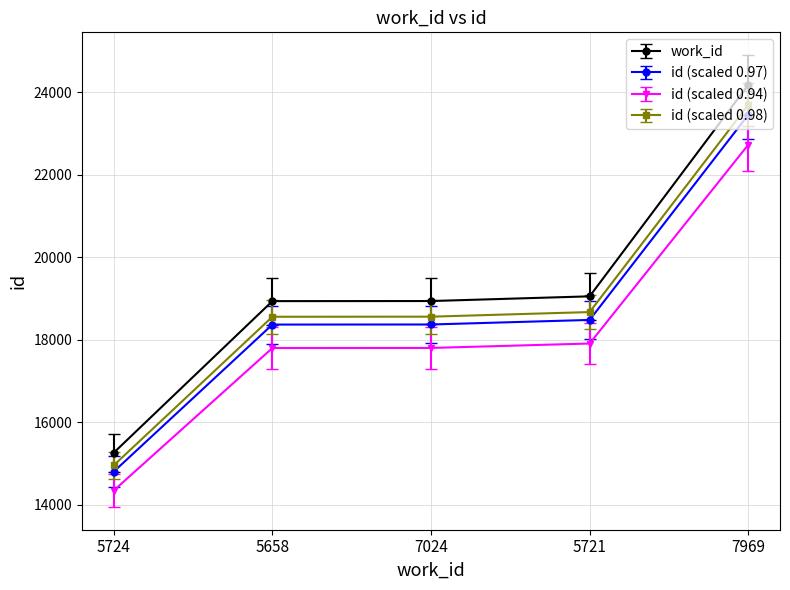

What is the minimum value shown in the chart?

14348.2